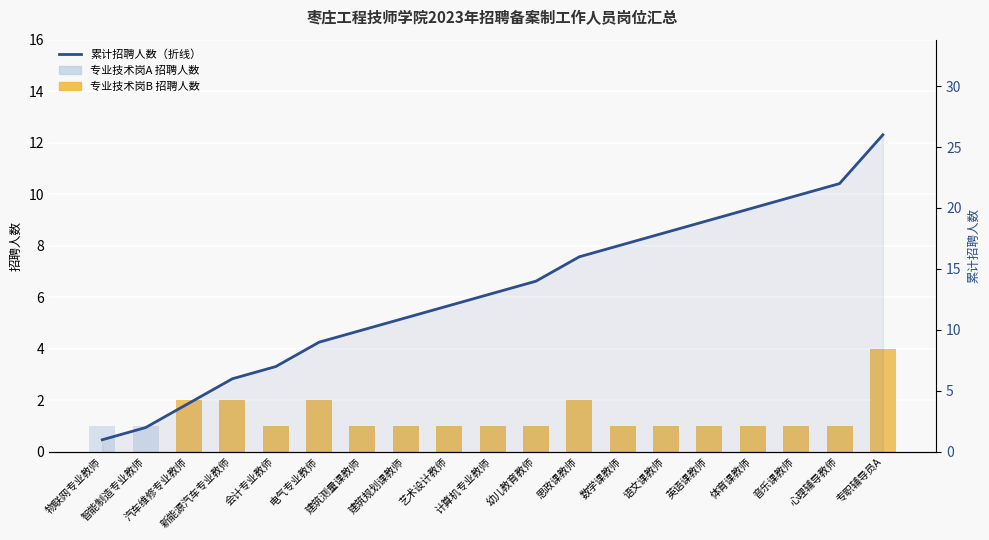

What is the label of the 6th bar from the right?

语文课教师